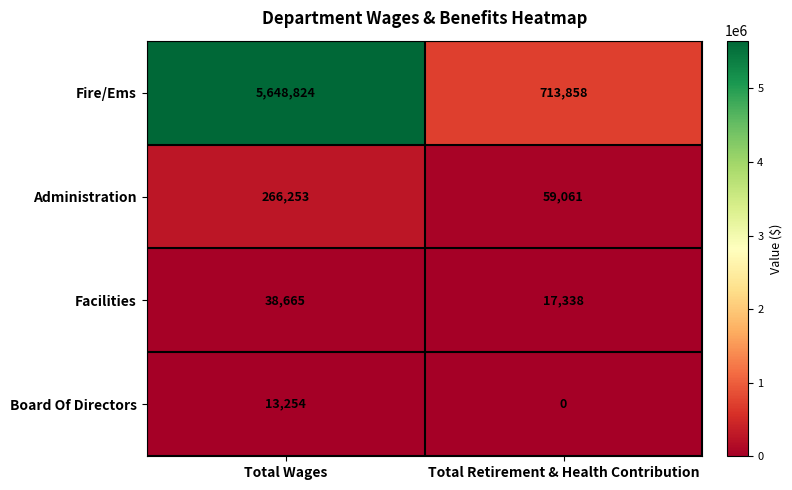

What is the difference between the maximum and minimum values in the Facilities series?

21327